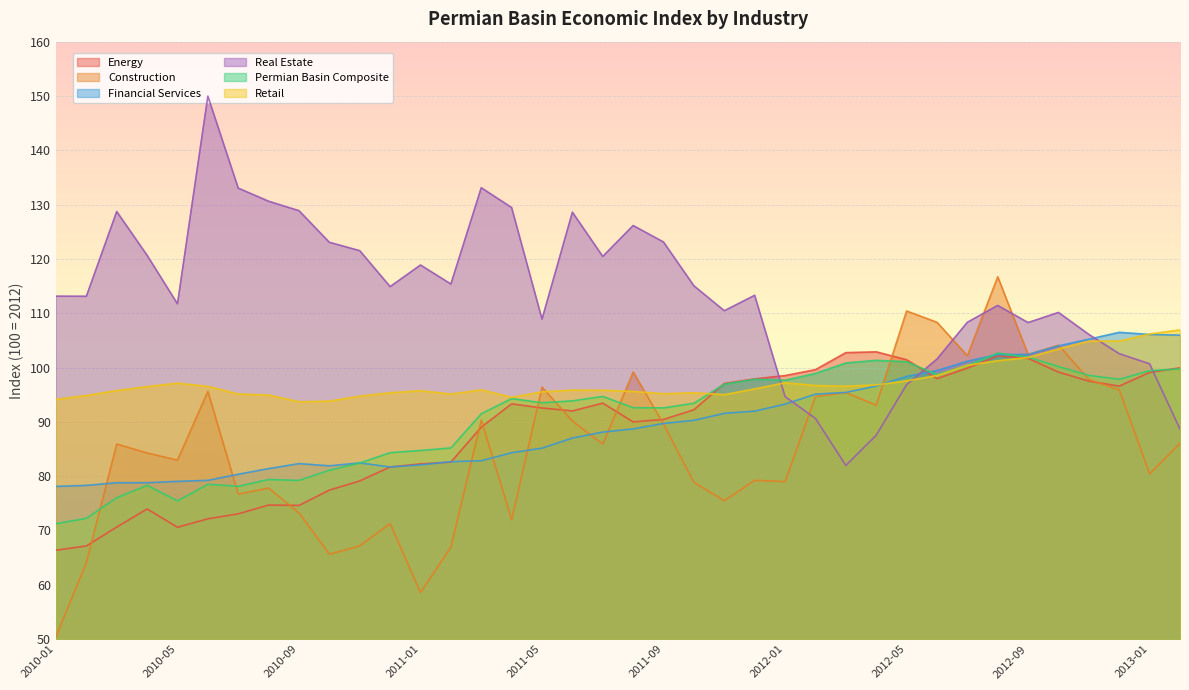

What are all the series names shown in the legend?

Energy, Construction, Financial Services, Real Estate, Permian Basin Composite, Retail